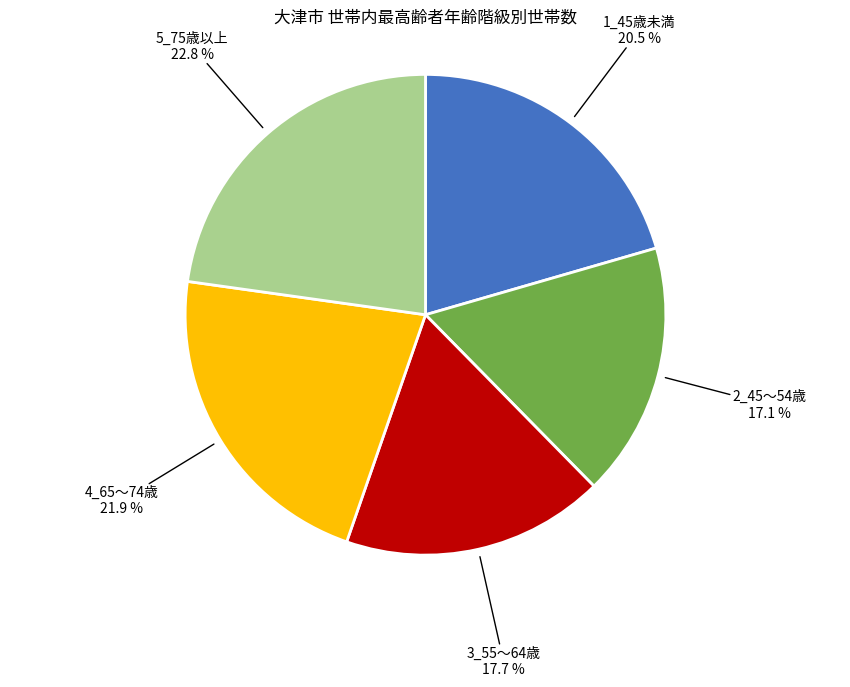

To the nearest percent, what portion does 4_65～74歳 represent?

22%